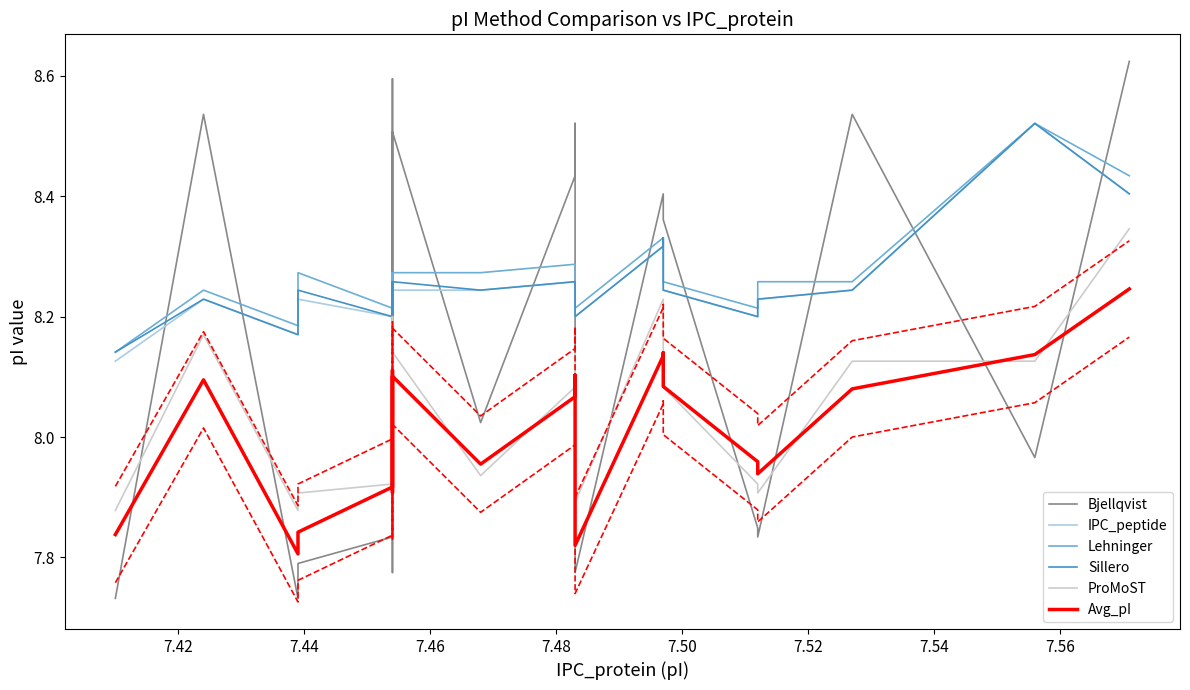

True or false: ProMoST has more than 0 interior local peaks.

True